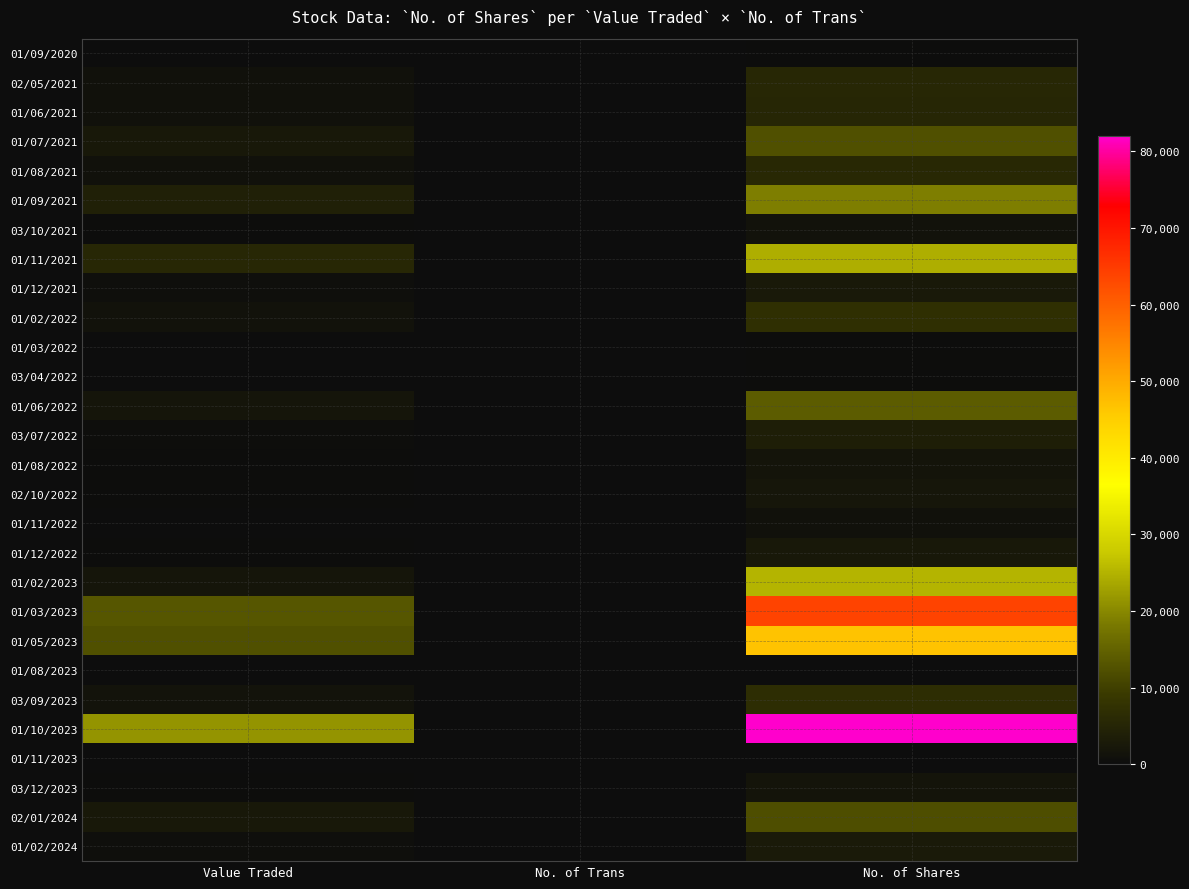

Rank the series at Value Traded from highest to lowest value.

01/10/2023, 01/03/2023, 01/05/2023, 01/11/2021, 01/09/2021, 02/01/2024, 01/07/2021, 01/02/2023, 01/06/2022, 03/09/2023, 01/02/2022, 02/05/2021, 01/08/2021, 01/06/2021, 01/02/2024, 01/12/2021, 03/07/2022, 03/12/2023, 01/12/2022, 03/10/2021, 02/10/2022, 01/08/2022, 01/11/2022, 01/09/2020, 01/03/2022, 03/04/2022, 01/11/2023, 01/08/2023